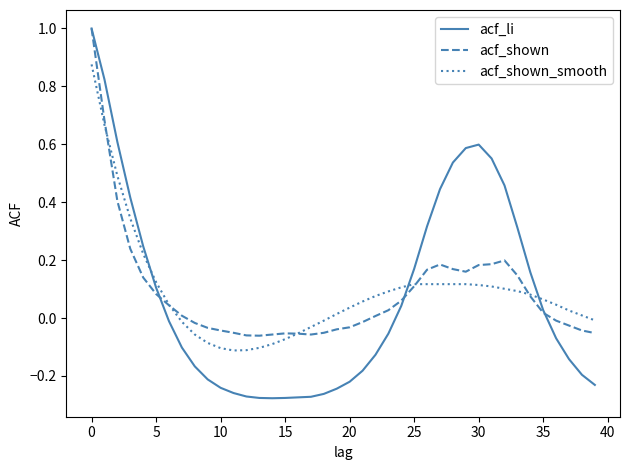

What is the greatest value displayed?

1.0